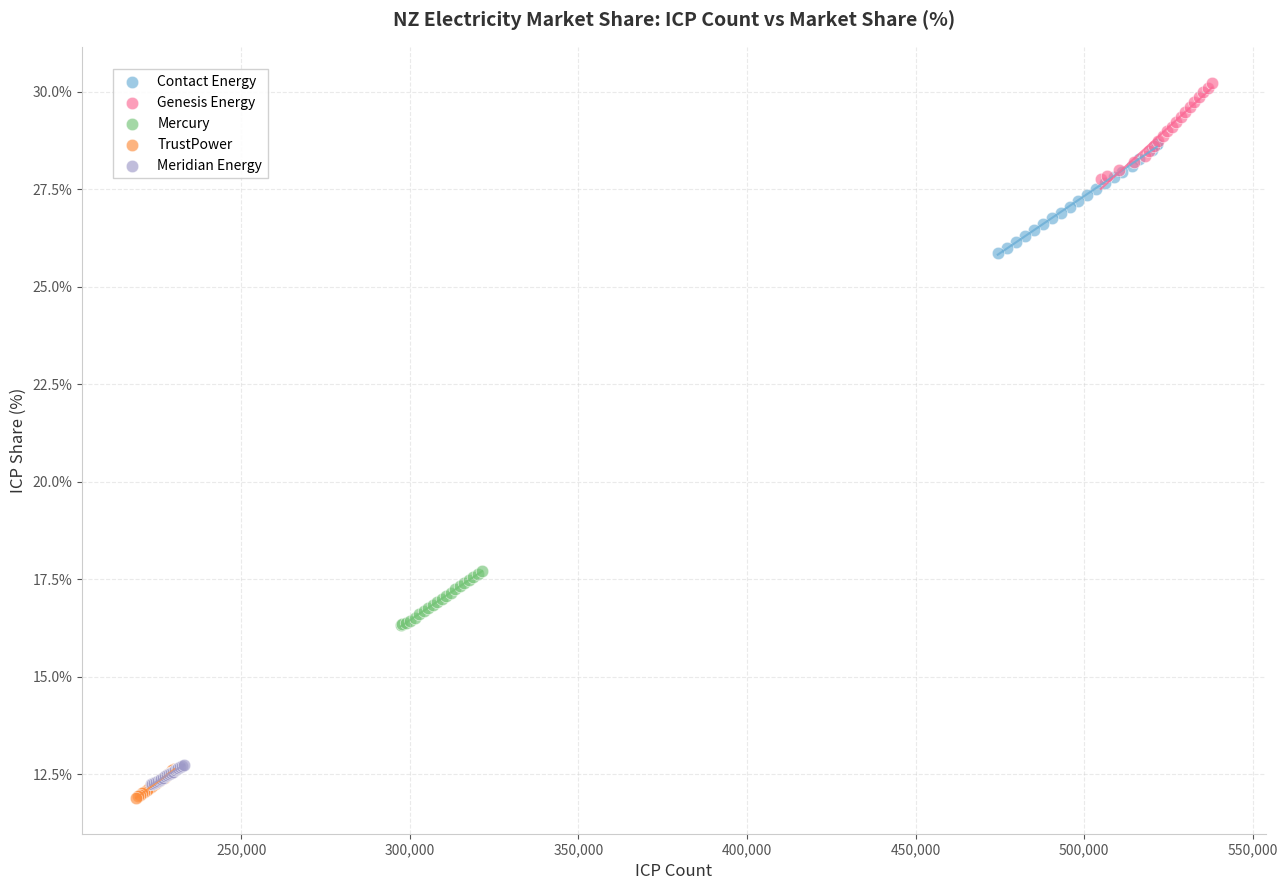

What are all the series names shown in the legend?

Contact Energy, Genesis Energy, Mercury, TrustPower, Meridian Energy